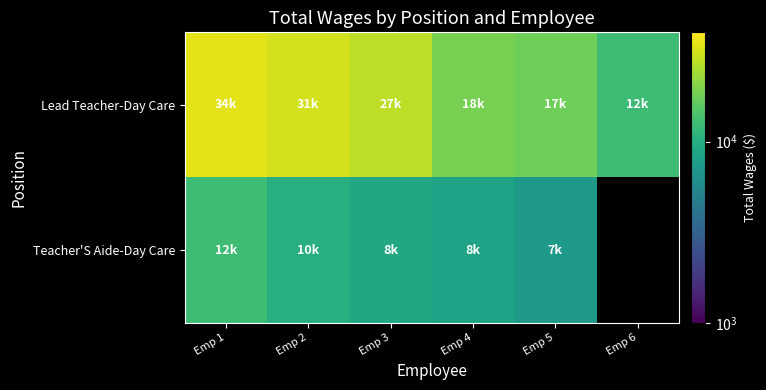

Rank the categories by Lead Teacher-Day Care value from highest to lowest.

Emp 1, Emp 2, Emp 3, Emp 4, Emp 5, Emp 6